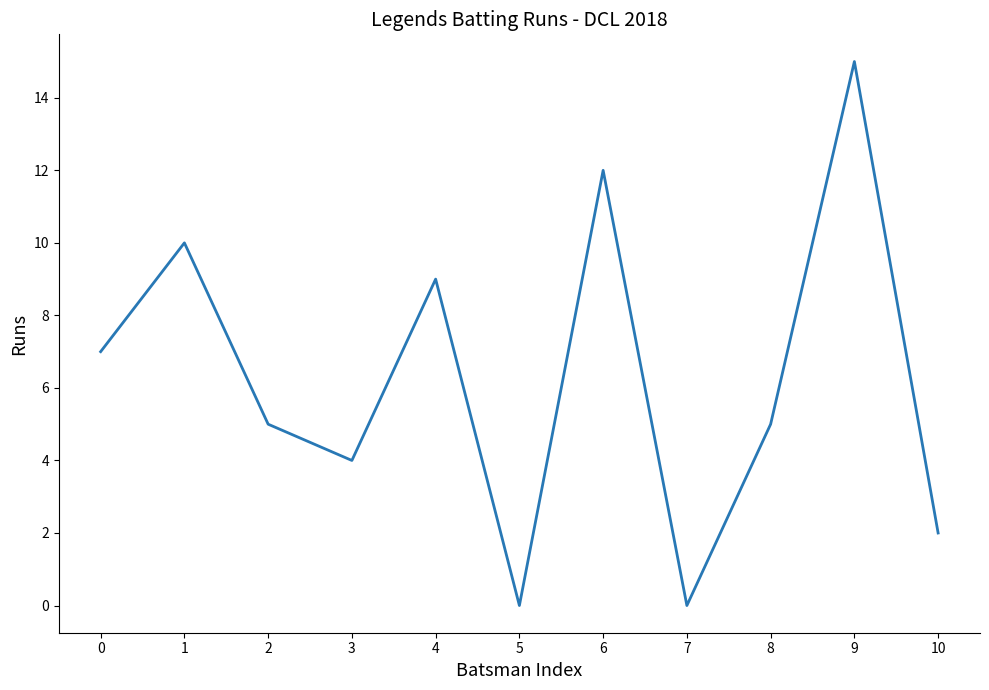

What is the maximum value shown in the chart?

15